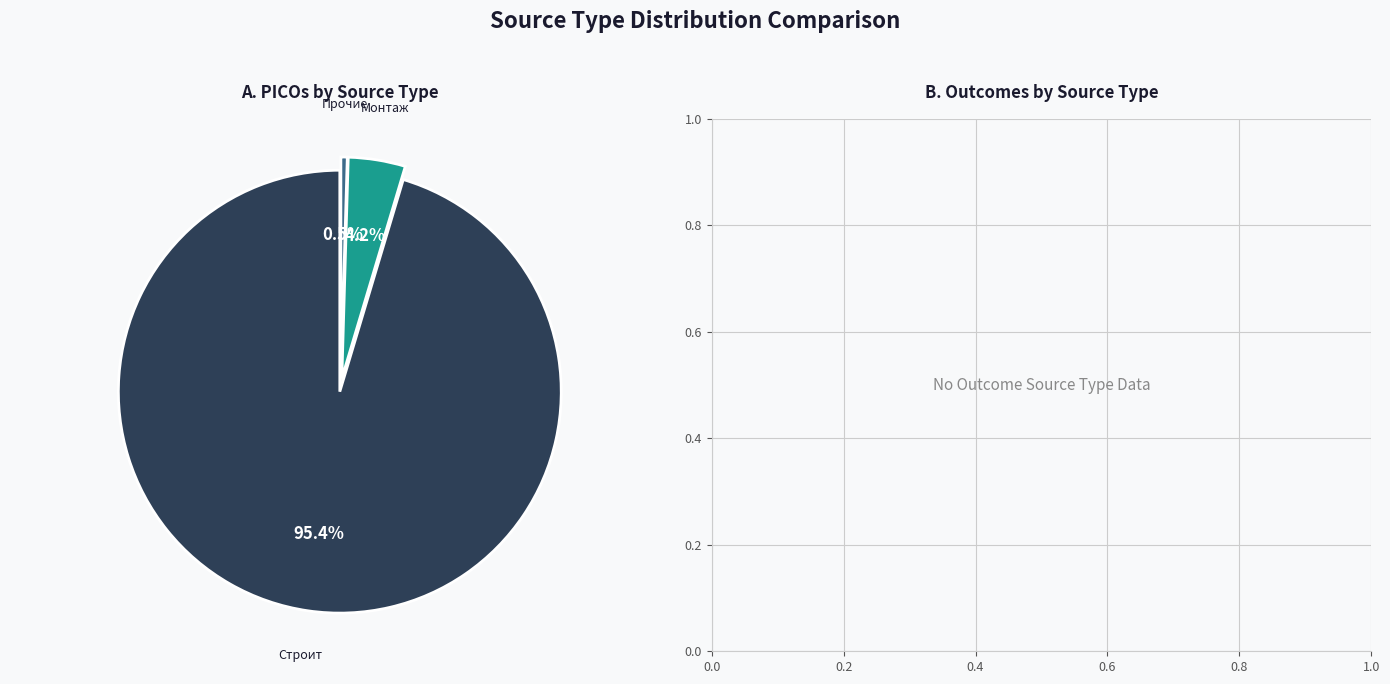

Count the number of slices in the pie.

3